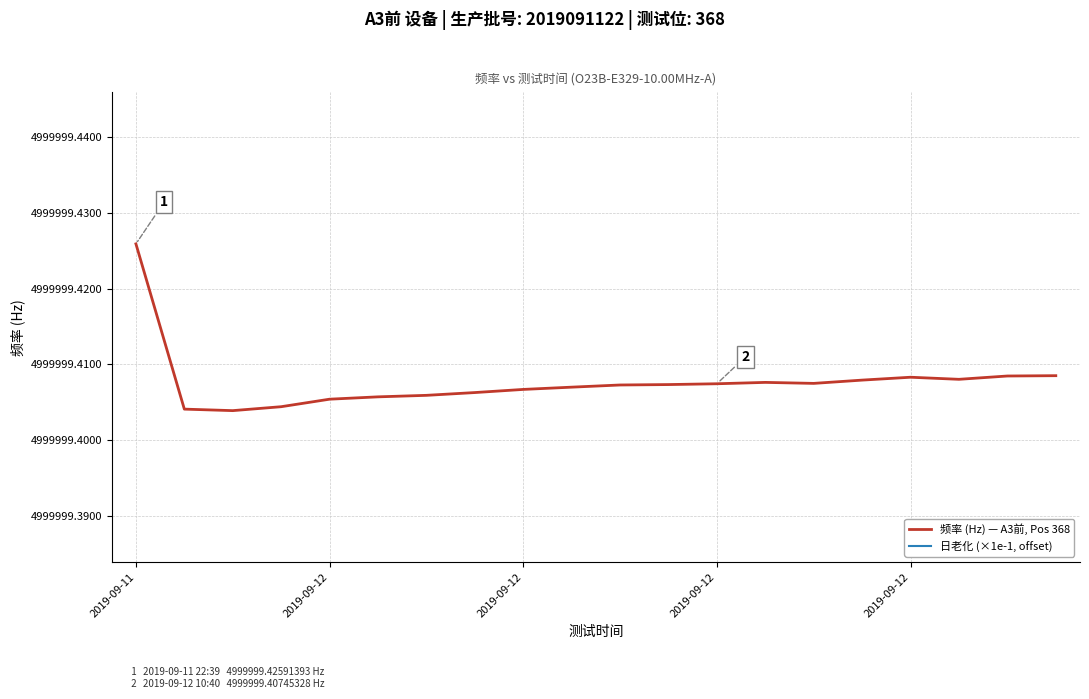

Which series has the widest spread of values?

频率 (Hz) — A3前, Pos 368